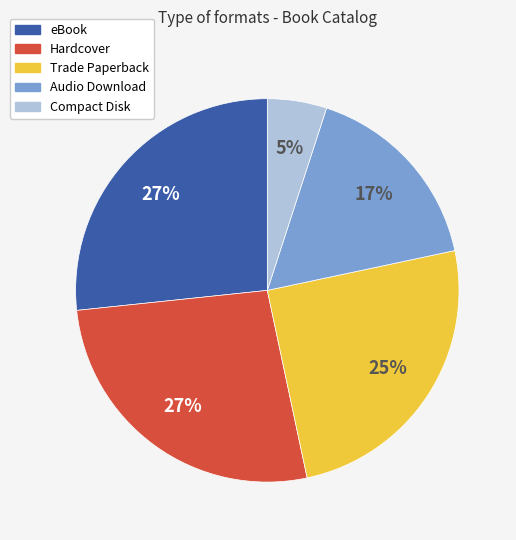

Is there a majority slice in this chart?

No